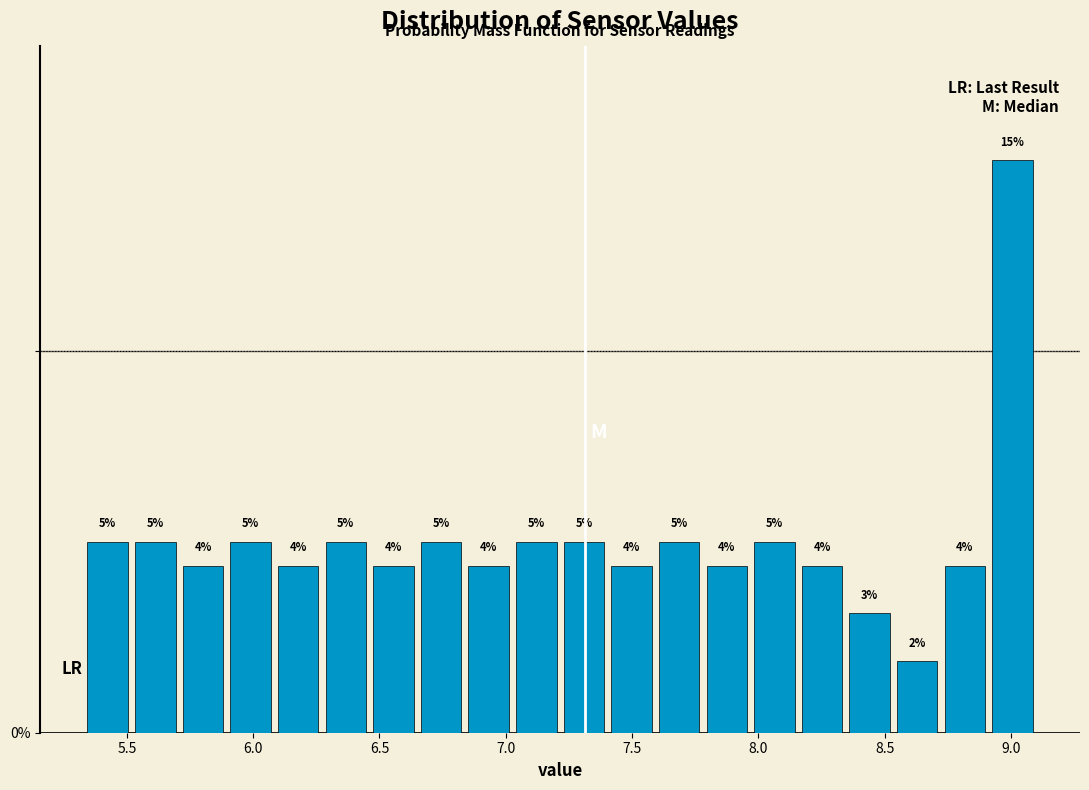

Read against the x-axis, roughly where is the centre of the tallest bar?

9.00